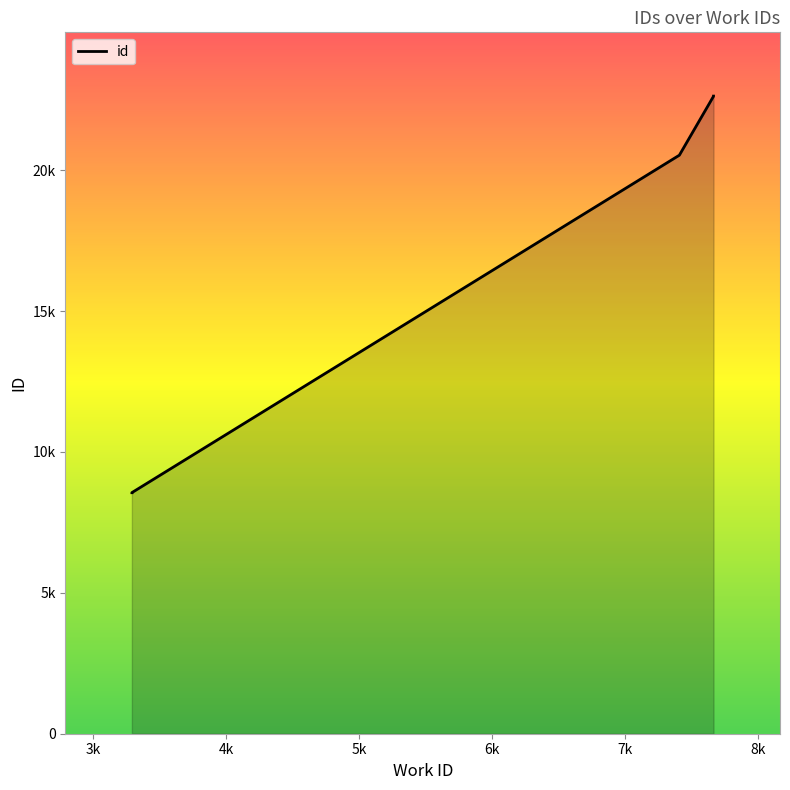

Approximately how many times larger is the value at 7665 compared to 7665?

1.0